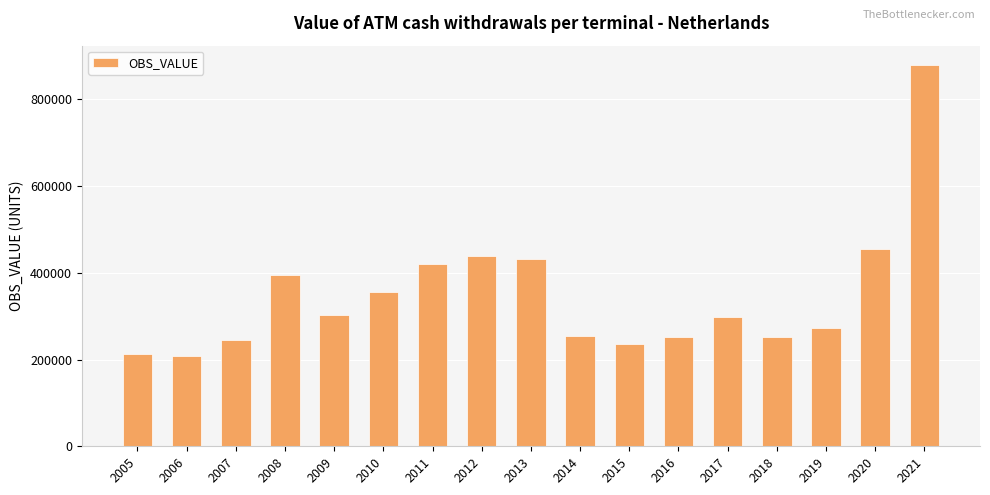

What is the difference between the values at 2017 and 2016?

46113.5